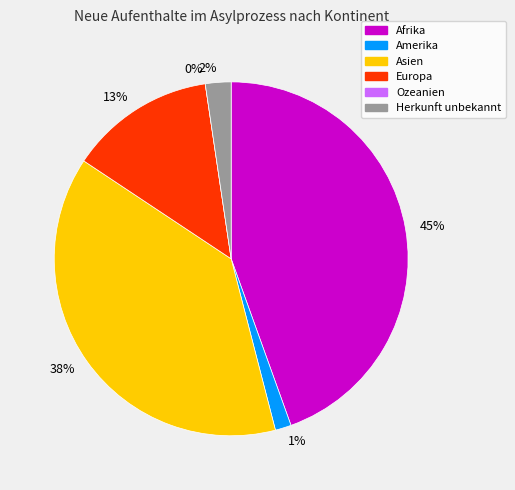

Does any single category account for the majority?

No